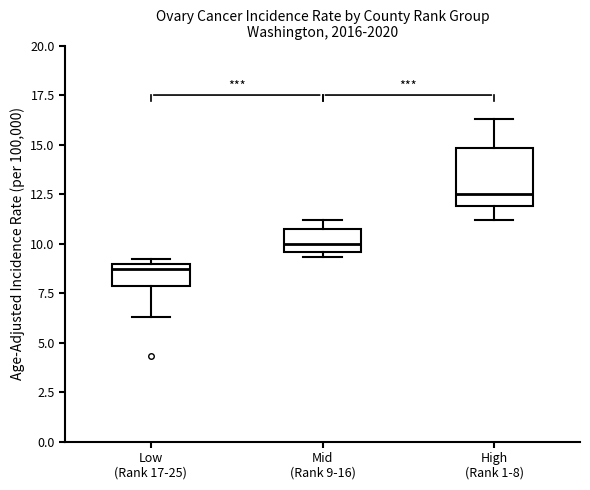

Reading left to right, read every box against the y-axis: the position of its median line, the range the box covers, and the ends of its whiskers. The values are not printed on the chart, so give them approximately, as read against the axis.

Low (Rank 17-25): median 8.5, box 8.0 to 9.0, whiskers 6.5 to 9.0 (just above the box's upper edge)
Mid (Rank 9-16): median 10.0, box 9.5 to 11.0, whiskers 9.5 (just below the box's lower edge) to 11.0 (just above the box's upper edge)
High (Rank 1-8): median 12.5, box 12.0 to 15.0, whiskers 11.0 to 16.5